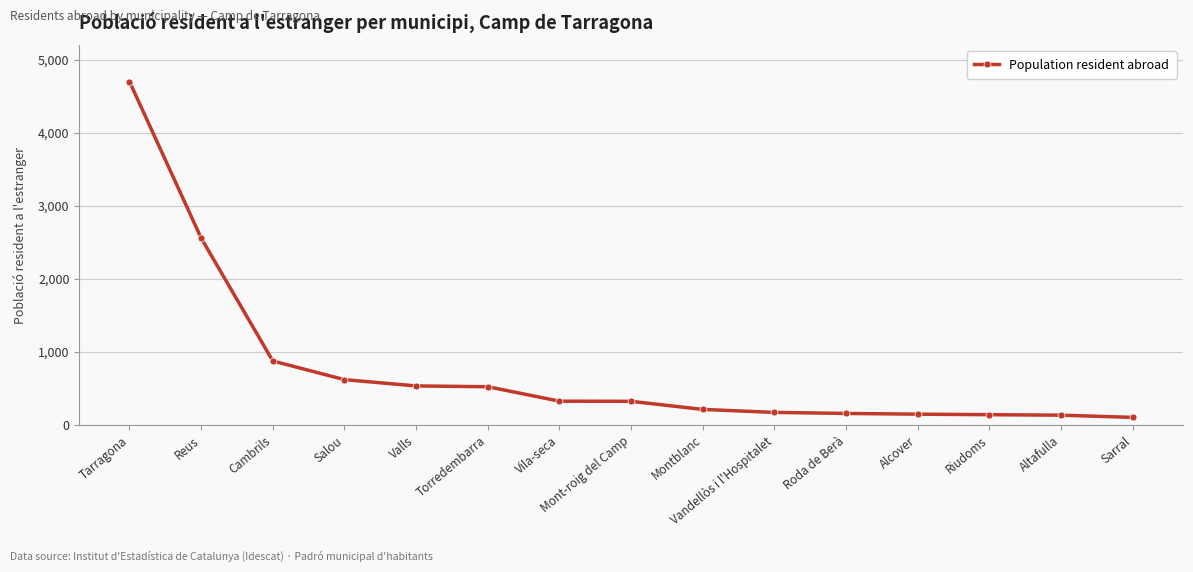

What position from the right is Tarragona?

15